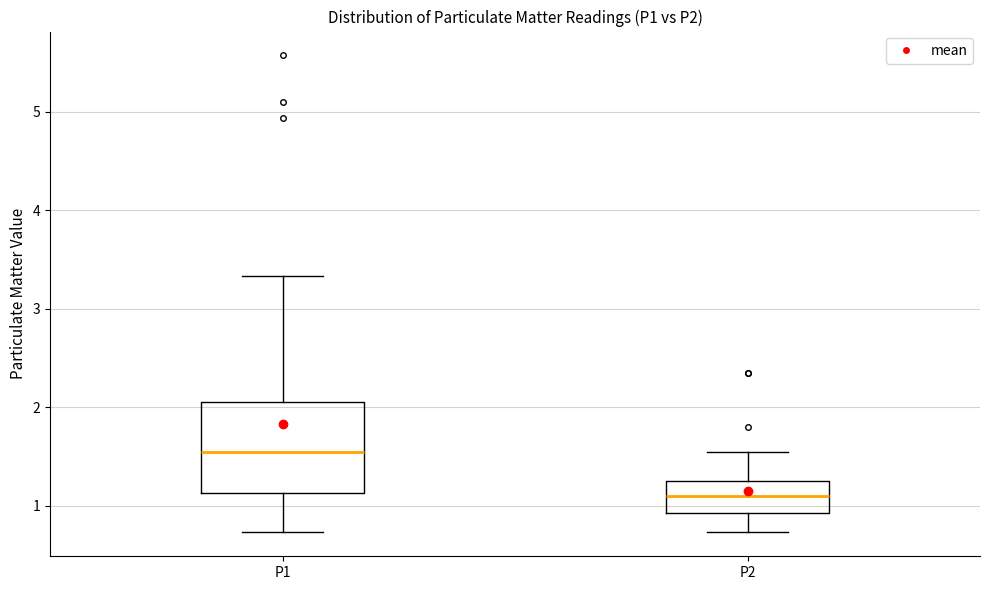

Reading left to right, transcribe this box plot: for each box, give where its median line is, the range the box spans, and where its two whiskers end, as read against the y-axis. The values are not printed on the chart, so give them approximately, as read against the axis.

P1: median 1.6, box 1.1 to 2.1, whiskers 0.7 to 3.3
P2: median 1.1, box 0.9 to 1.3, whiskers 0.7 to 1.6